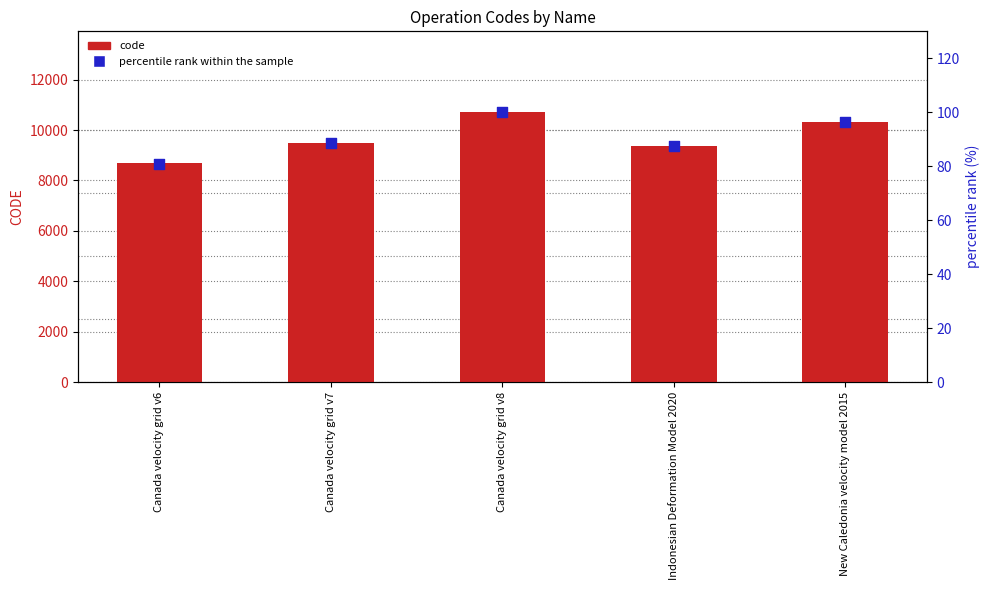

What is the total value across all series at Canada velocity grid v6?

8757.0